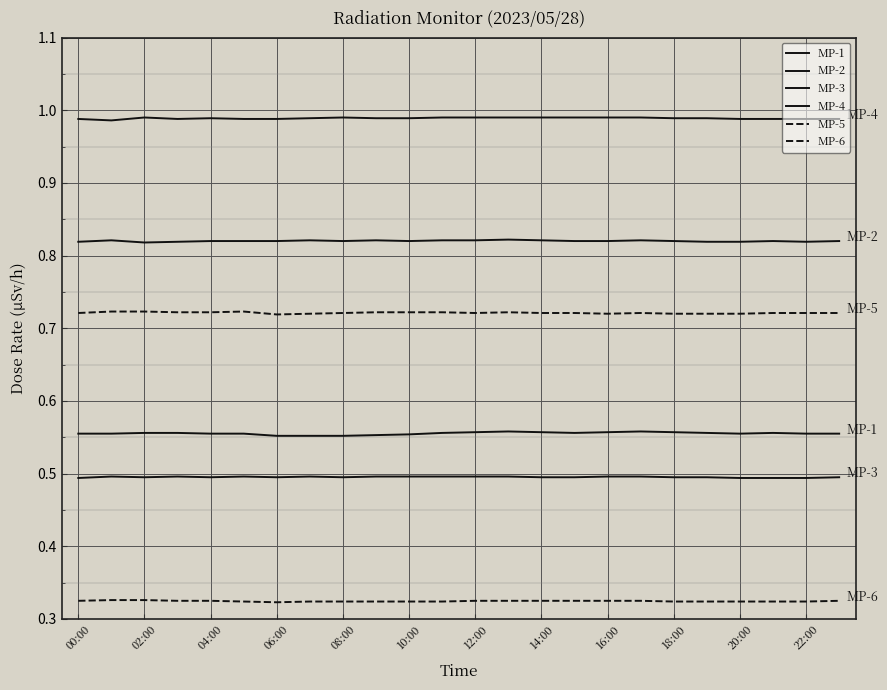

True or false: MP-2 and MP-4 cross at least once.

False